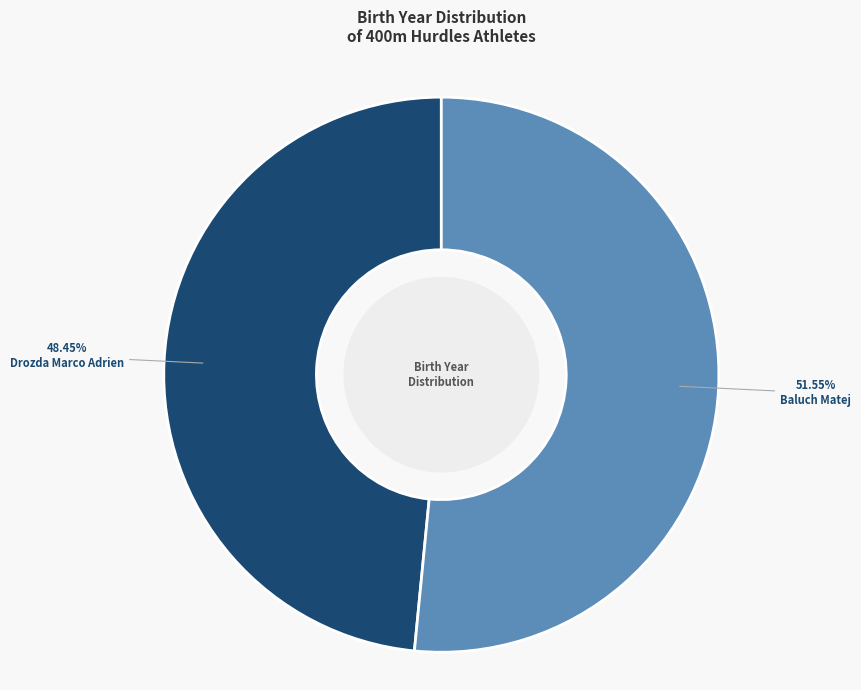

Which category has the biggest portion of the pie?

Baluch Matej